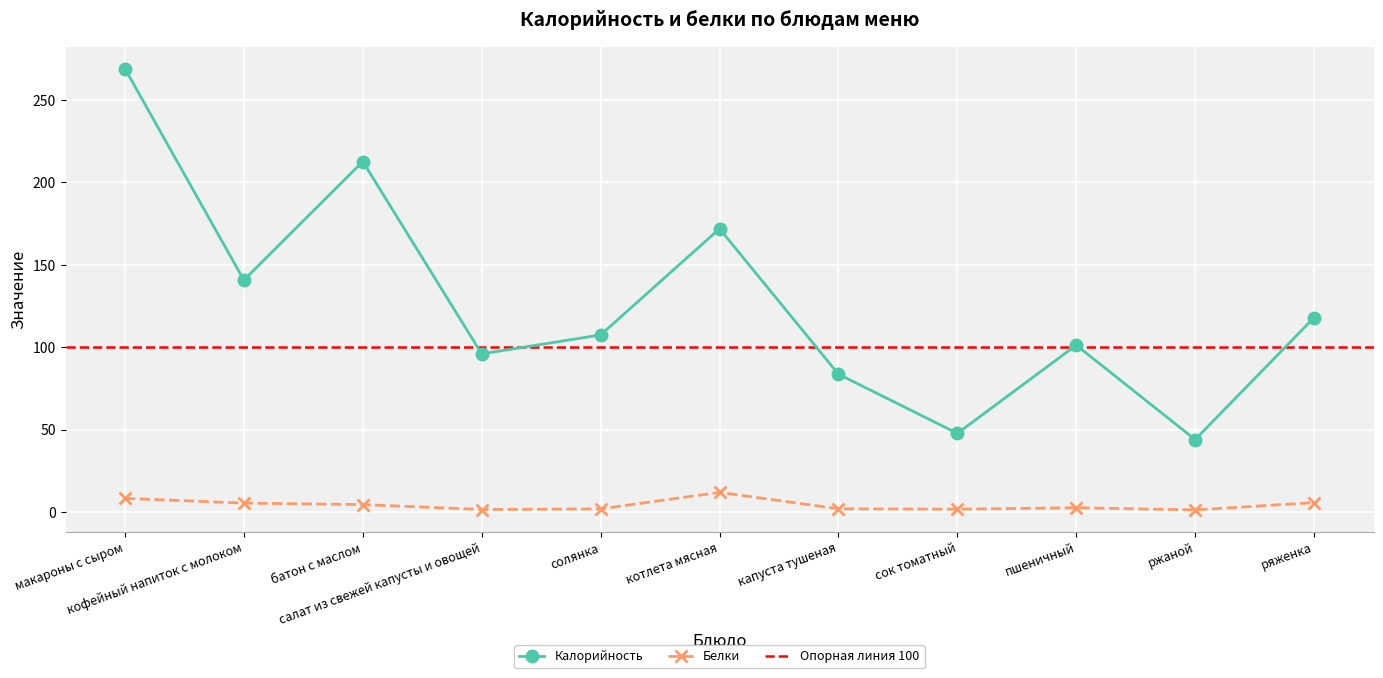

Reading left to right, transcribe all the data shown in this chart.

Калорийность: 269.0	140.8	212.7	96.0	107.5	171.9	83.7	47.8	101.3	44.1	118.0
Белки: 8.4	5.5	4.6	1.6	2.0	12.0	2.0	1.8	2.7	1.4	5.8